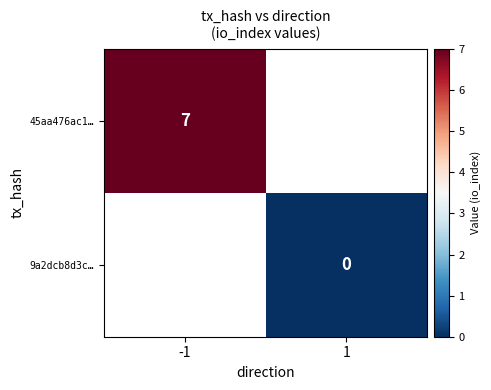

Is it true that 45aa476ac1… equals 3 at -1?

False